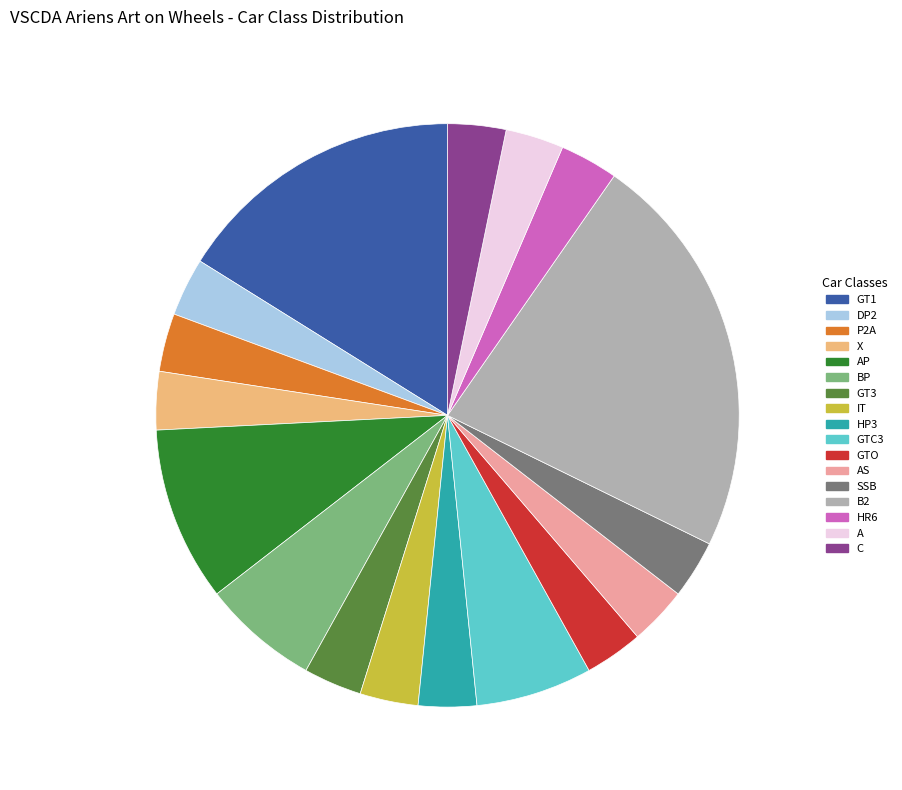

Is there a majority slice in this chart?

No